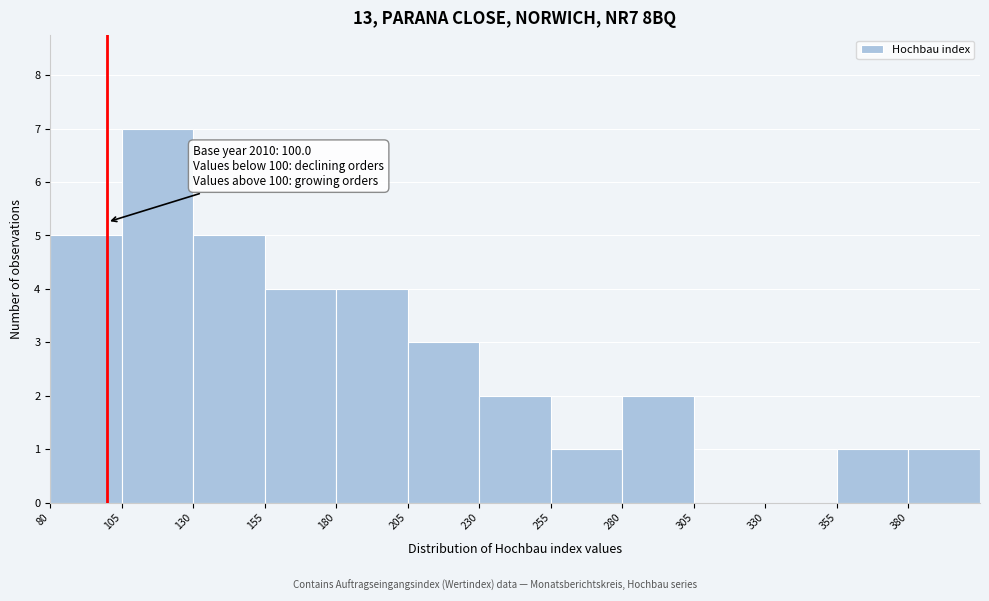

Which range on the x-axis has the tallest bar?

105 to 130